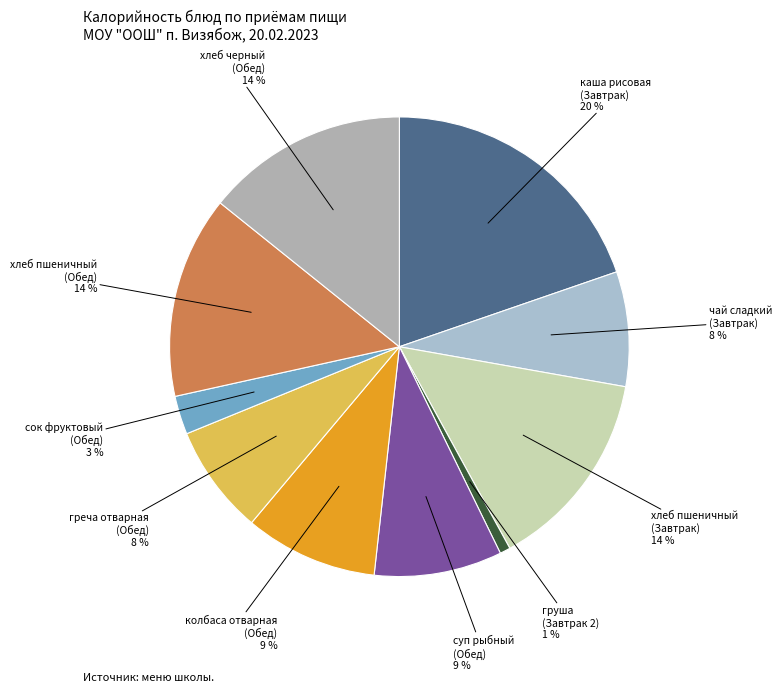

How many segments does this pie chart have?

10